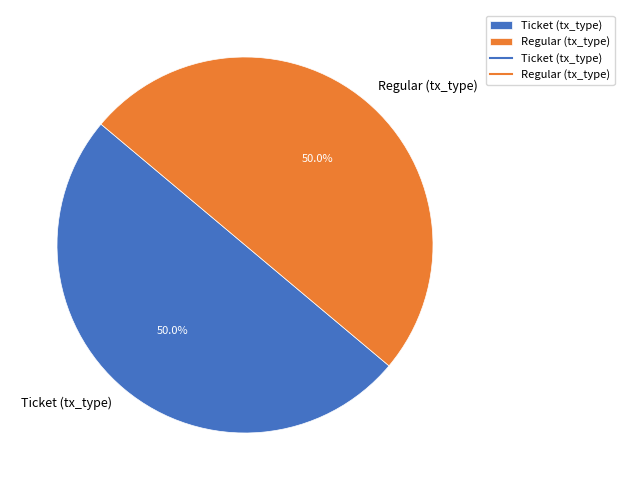

Count the number of slices in the pie.

2